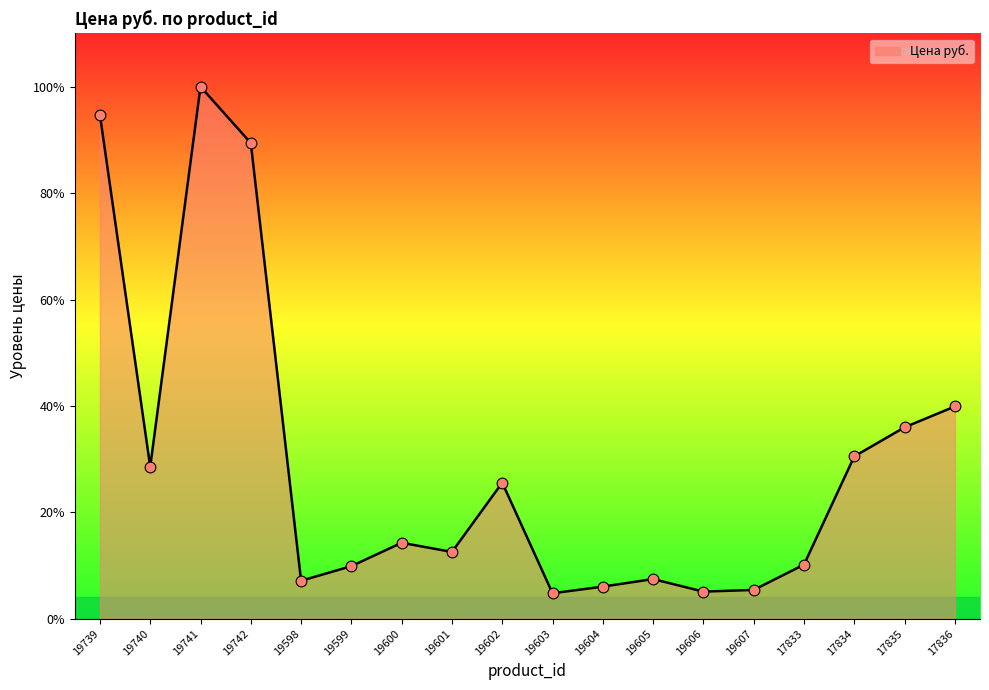

Approximately how many times larger is the value at 19607 compared to 19605?

0.7